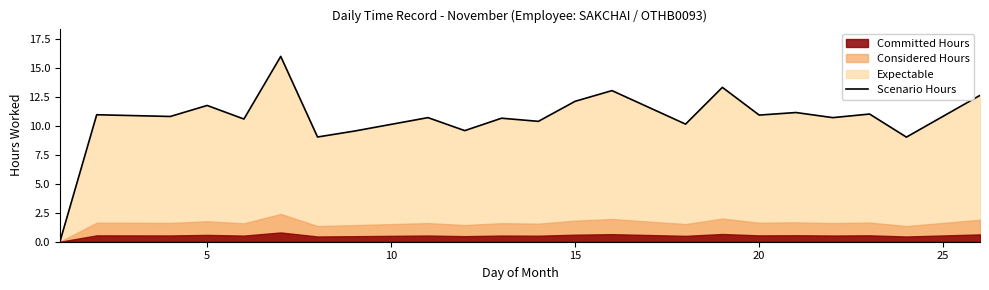

How many values are above zero?

21